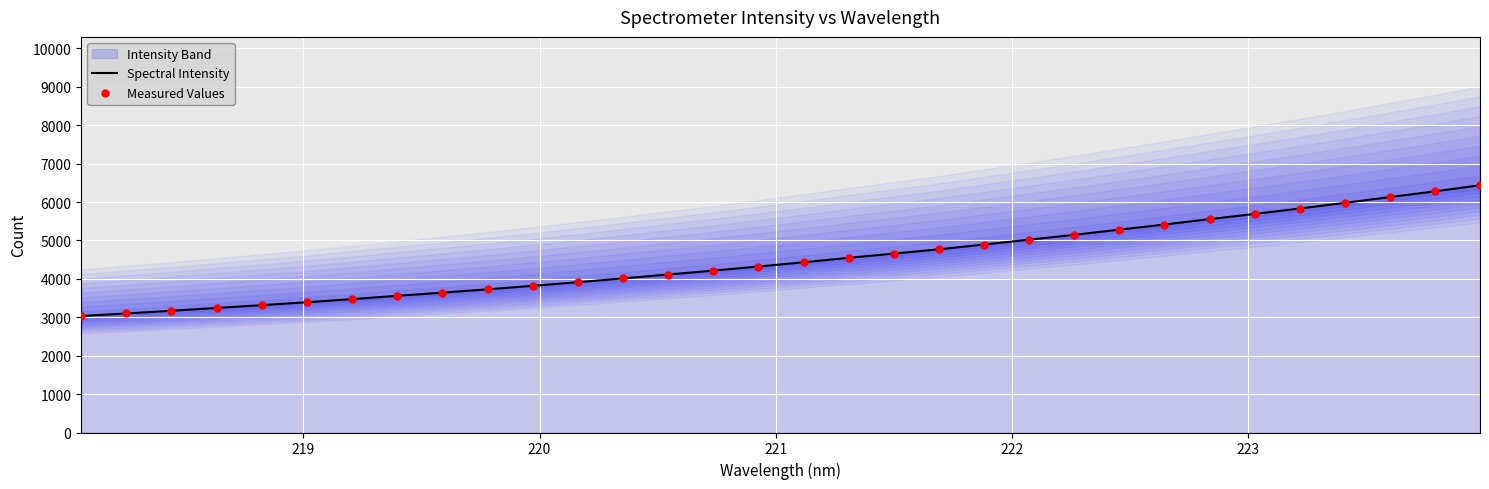

Which series has the largest total across all categories?

Spectral Intensity